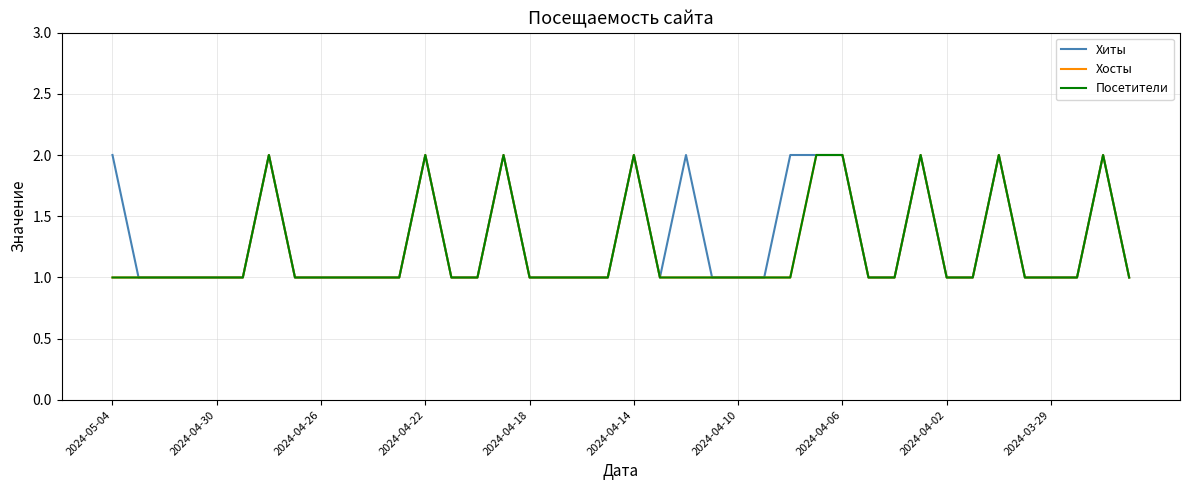

How many interior local peaks does the Хосты series have?

7